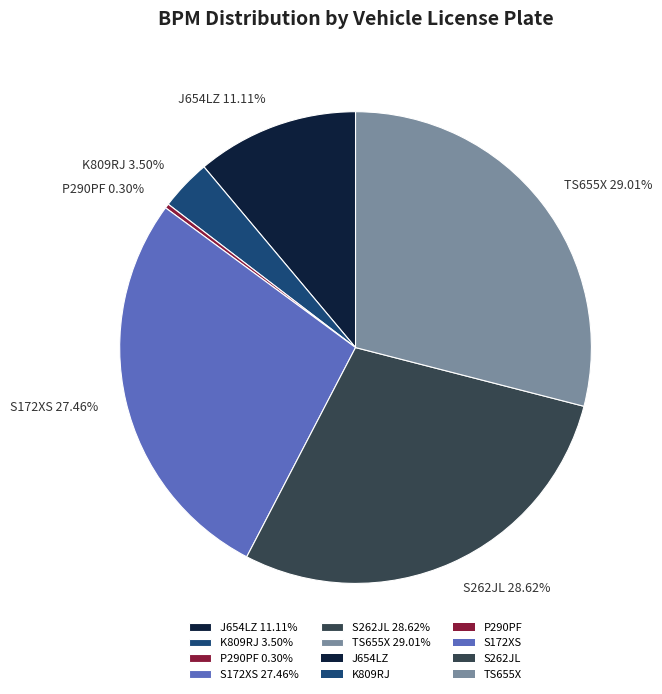

To the nearest percent, what is the combined percentage of P290PF and J654LZ?

11%